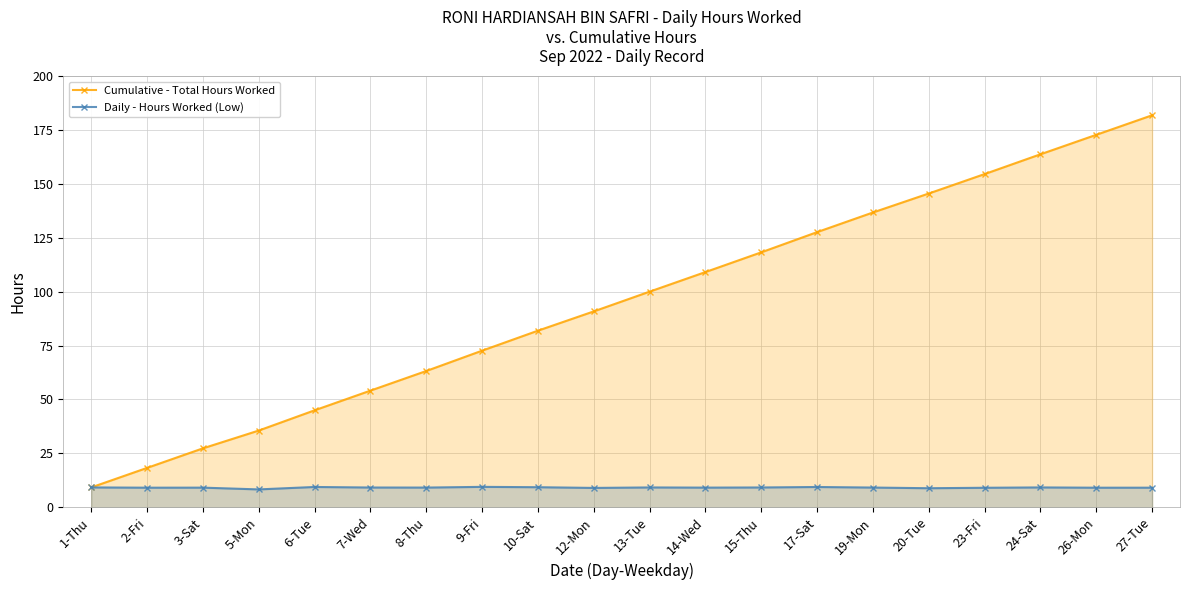

At which label does Daily - Hours Worked (Low) first exceed 9?

1-Thu